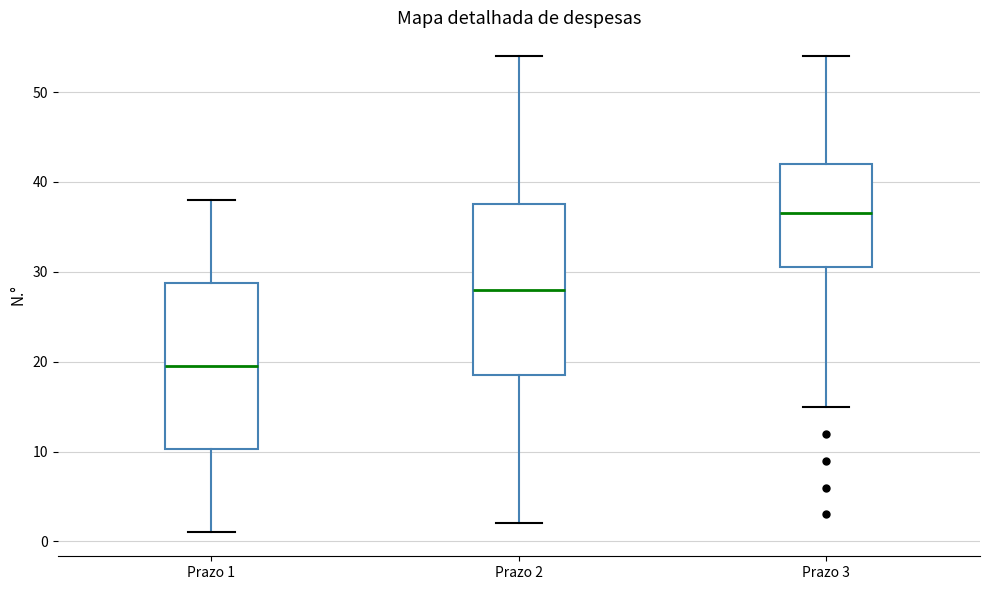

Where does the median line of the box for Prazo 2 sit on the y-axis? The values are not printed on the chart, so give them approximately, as read against the axis.

28